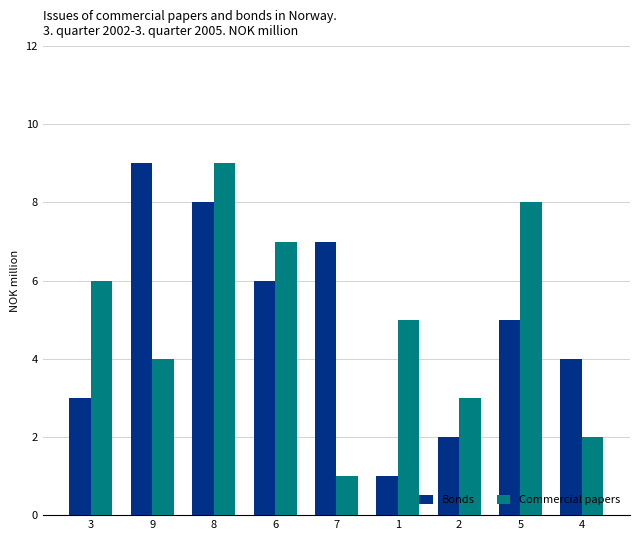

At which category is the sum across all series the highest?

8